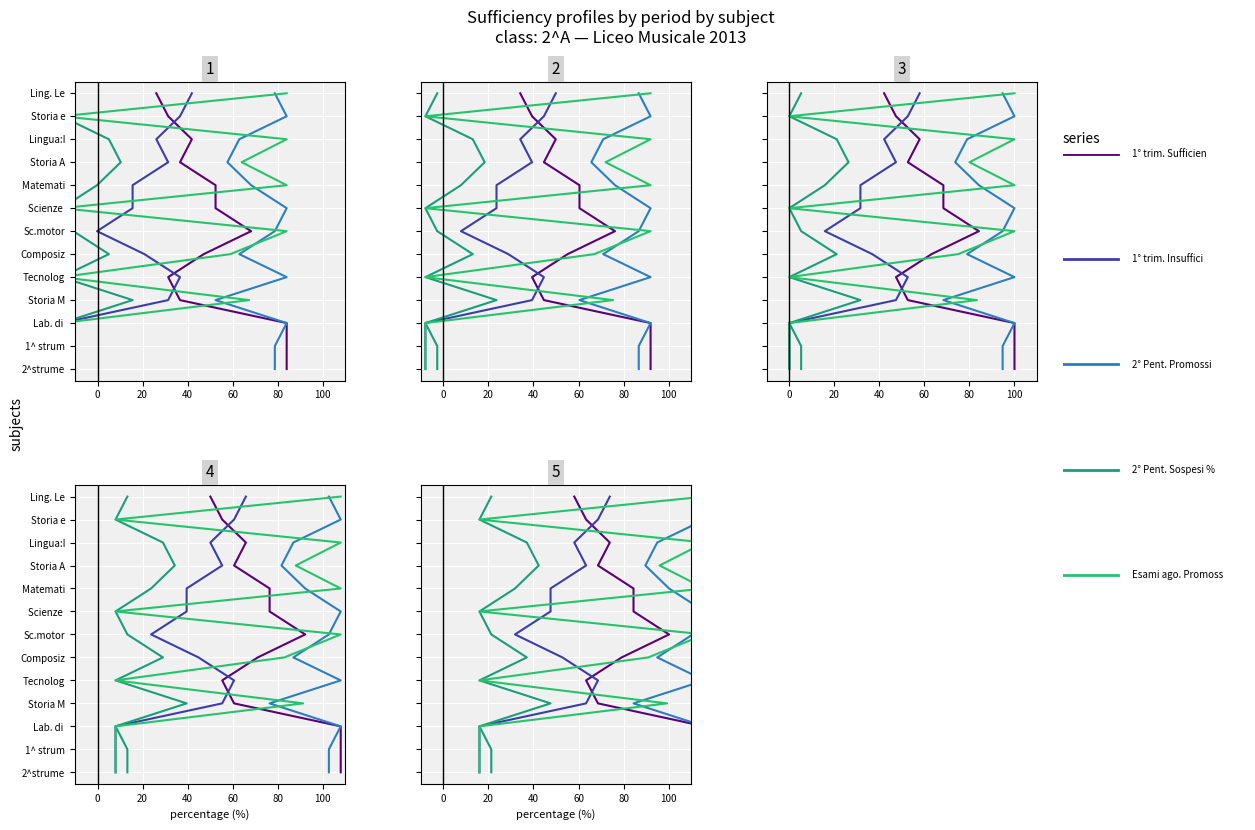

What is the difference between the maximum and minimum values in the 2° Pent. Promossi % series?

12